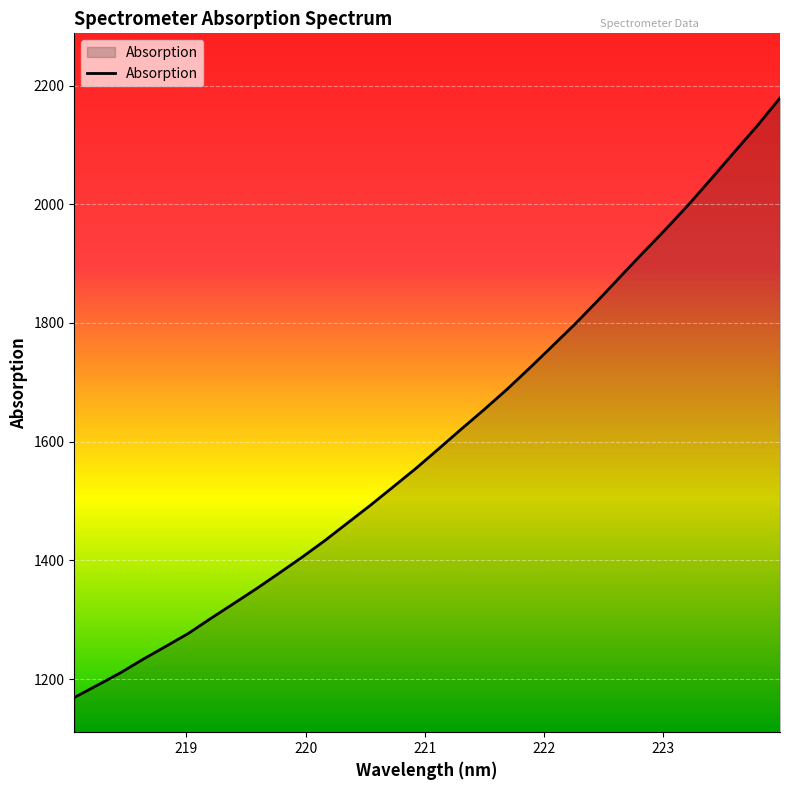

What is the difference between the maximum and minimum values?

1010.0